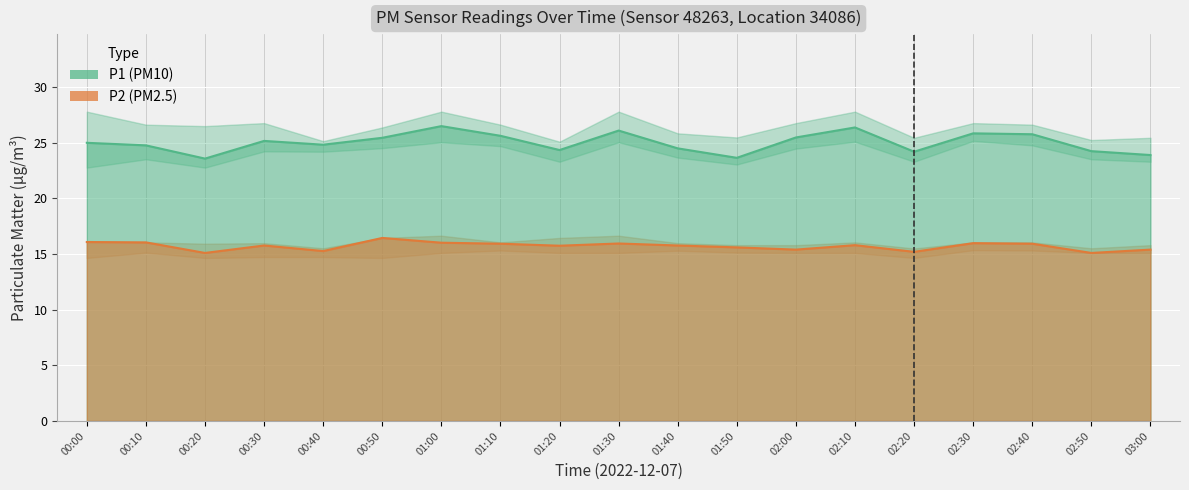

At which label is P1 closest to 25?

00:00